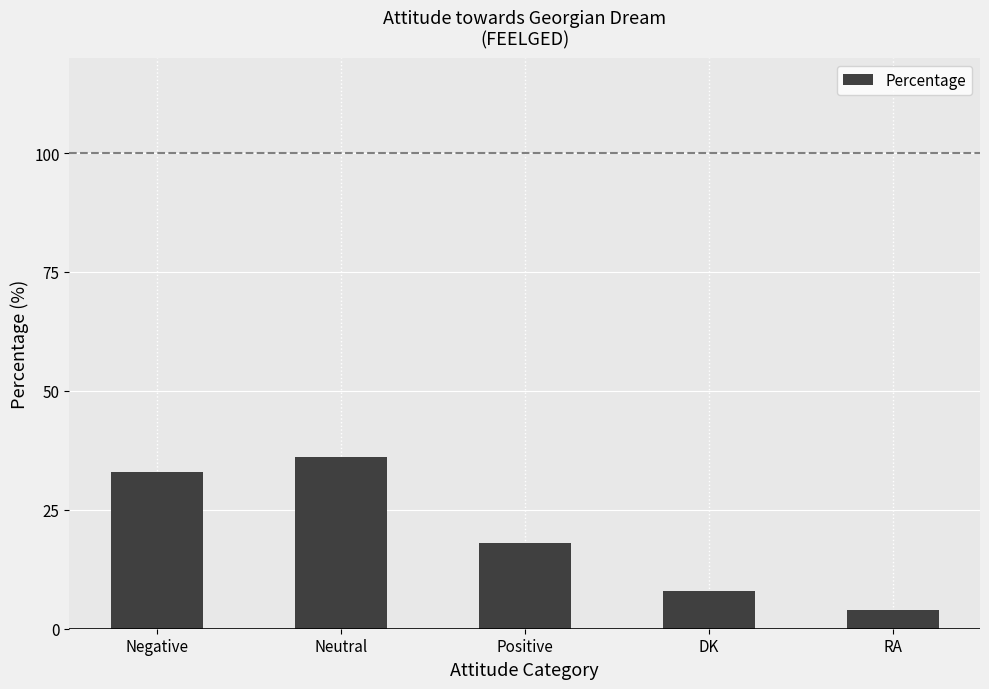

True or false: the data shows 33 at Negative.

True